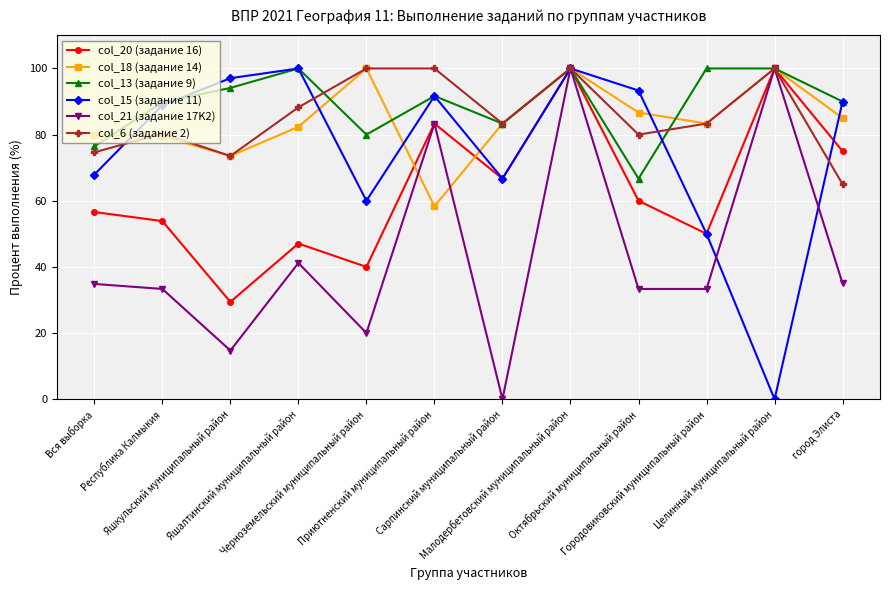

At which category does col_13 (задание 9) reach its first local valley?

Черноземельский муниципальный район